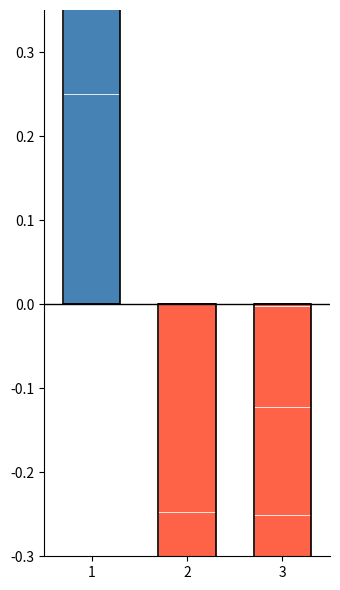

How many groups of bars are there?

3